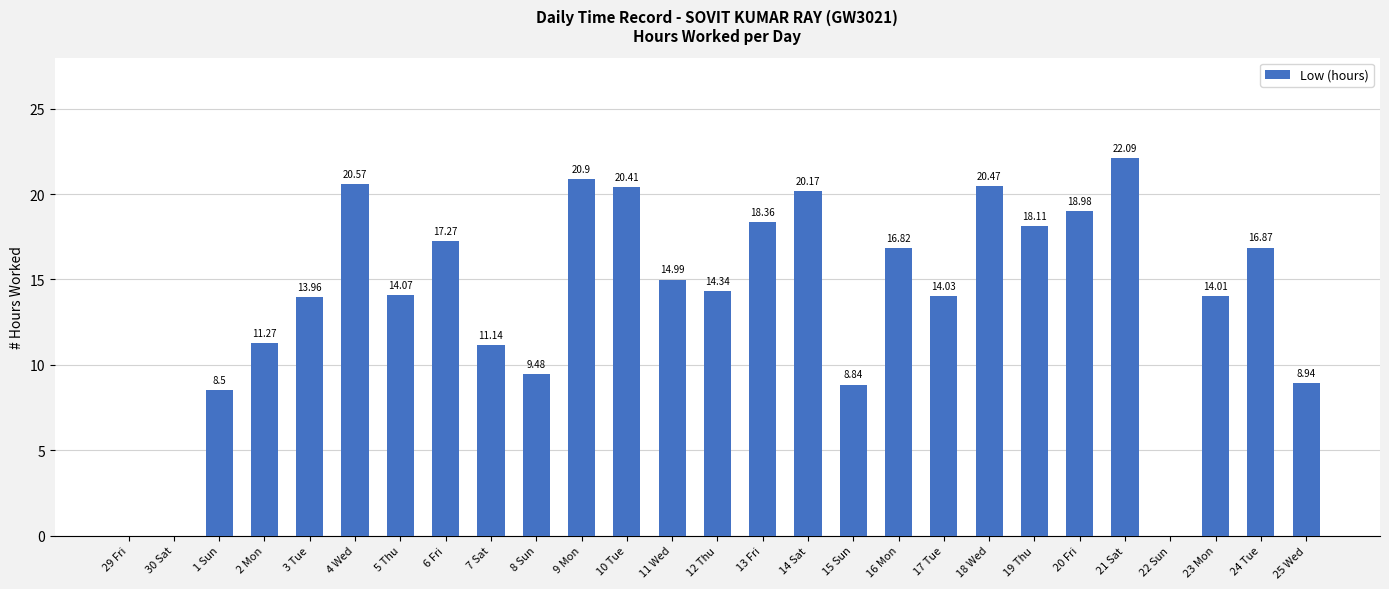

What is the average value?

13.9